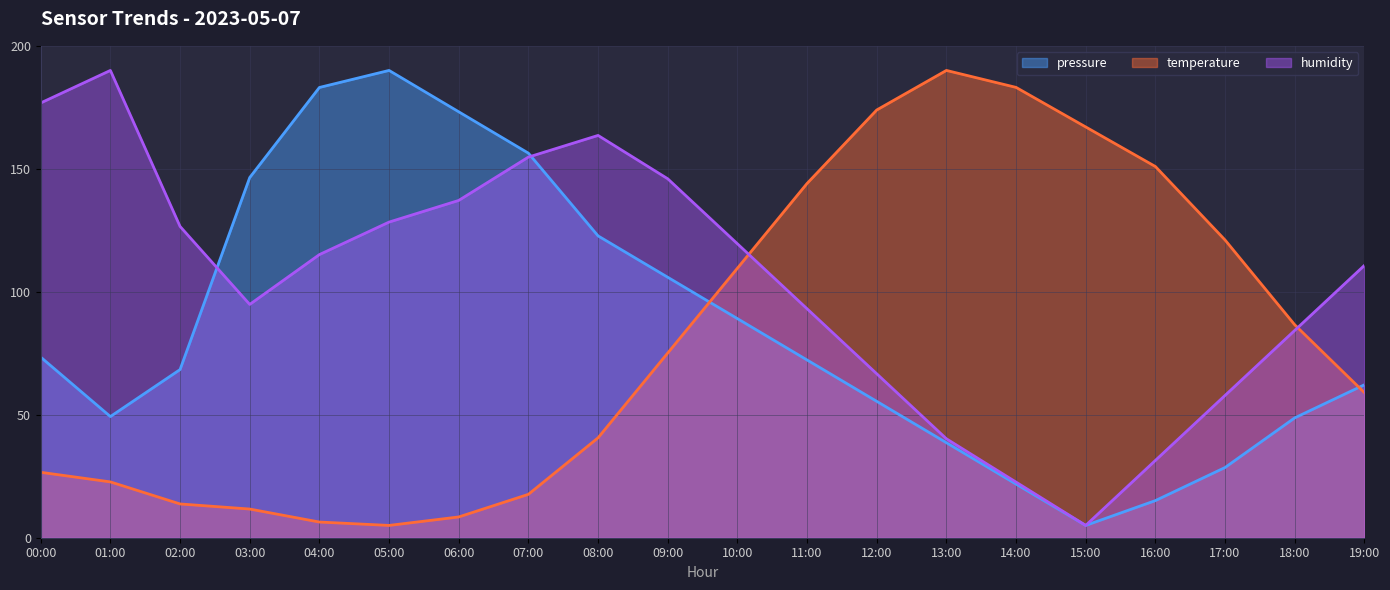

Reading left to right, what are all the values shown in this chart?

pressure: 00:00=73.4	01:00=49.3	02:00=68.4	03:00=146.4	04:00=183.1	05:00=190.0	06:00=173.2	07:00=156.4	08:00=122.7	09:00=105.9	10:00=89.1	11:00=72.3	12:00=55.5	13:00=38.6	14:00=21.8	15:00=5.0	16:00=15.1	17:00=28.5	18:00=48.7	19:00=62.2
temperature: 00:00=26.6	01:00=22.7	02:00=13.7	03:00=11.7	04:00=6.4	05:00=5.0	06:00=8.4	07:00=17.6	08:00=40.6	09:00=75.1	10:00=109.6	11:00=144.0	12:00=173.9	13:00=190.0	14:00=183.1	15:00=167.0	16:00=150.9	17:00=121.1	18:00=86.6	19:00=59.0
humidity: 00:00=176.8	01:00=190.0	02:00=126.6	03:00=94.9	04:00=115.1	05:00=128.3	06:00=137.1	07:00=154.8	08:00=163.6	09:00=146.0	10:00=119.5	11:00=93.1	12:00=66.7	13:00=40.2	14:00=22.6	15:00=5.0	16:00=31.4	17:00=57.9	18:00=84.3	19:00=110.7